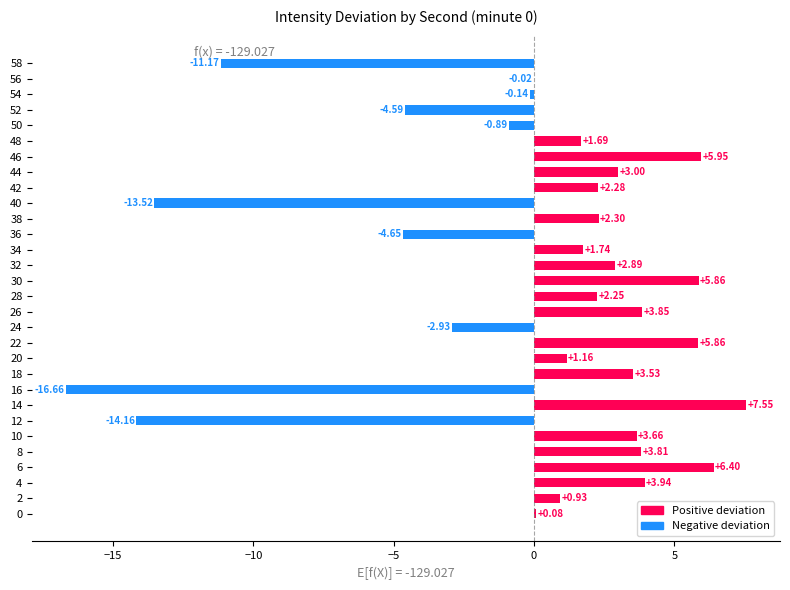

What is the sum of the values at 4 and 54?

3.8